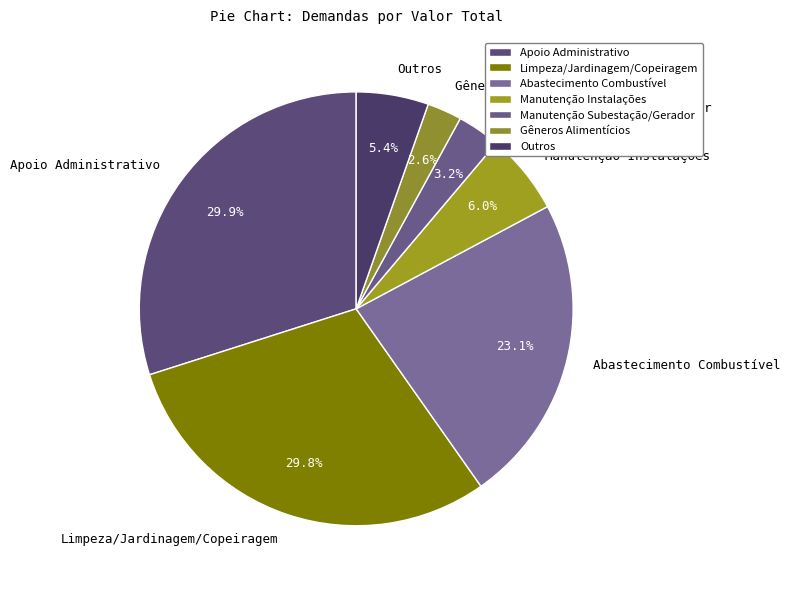

To the nearest percent, what portion does Manutenção Instalações represent?

6%